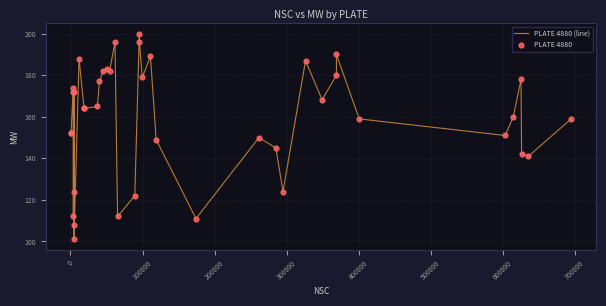

What is the smallest value displayed?

101.0